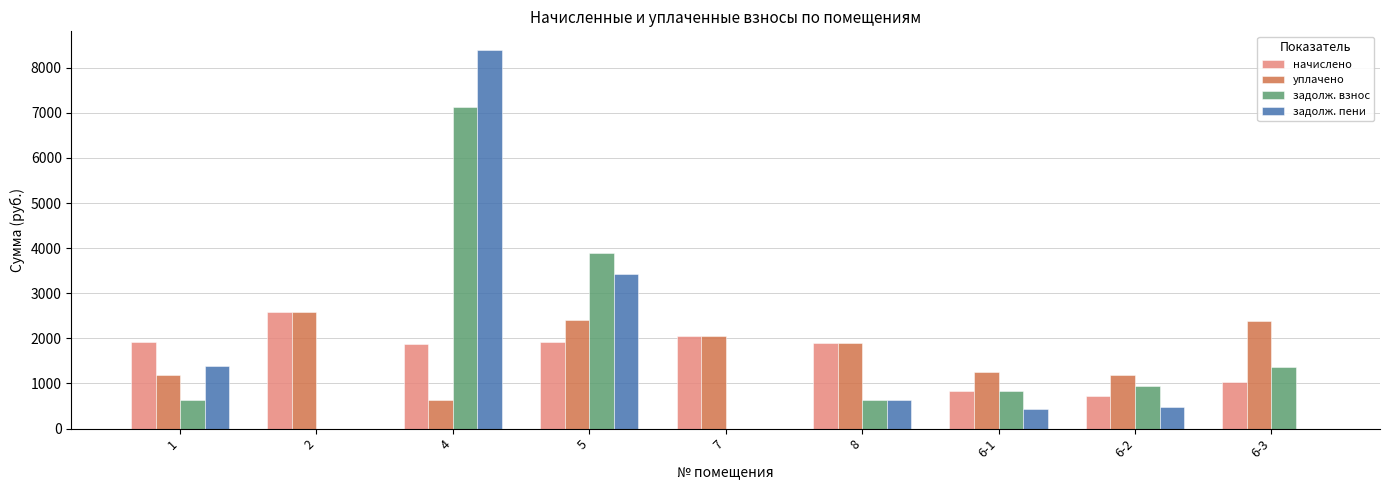

The value of начислено at 4 is 2643.2. True or false?

False